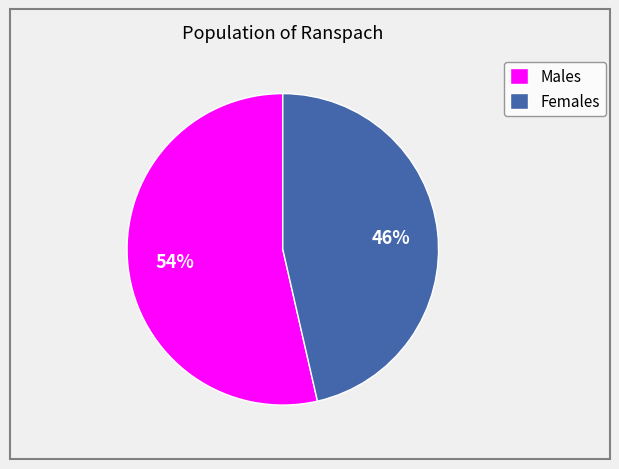

Is the sum of Males and Females greater than half?

Yes